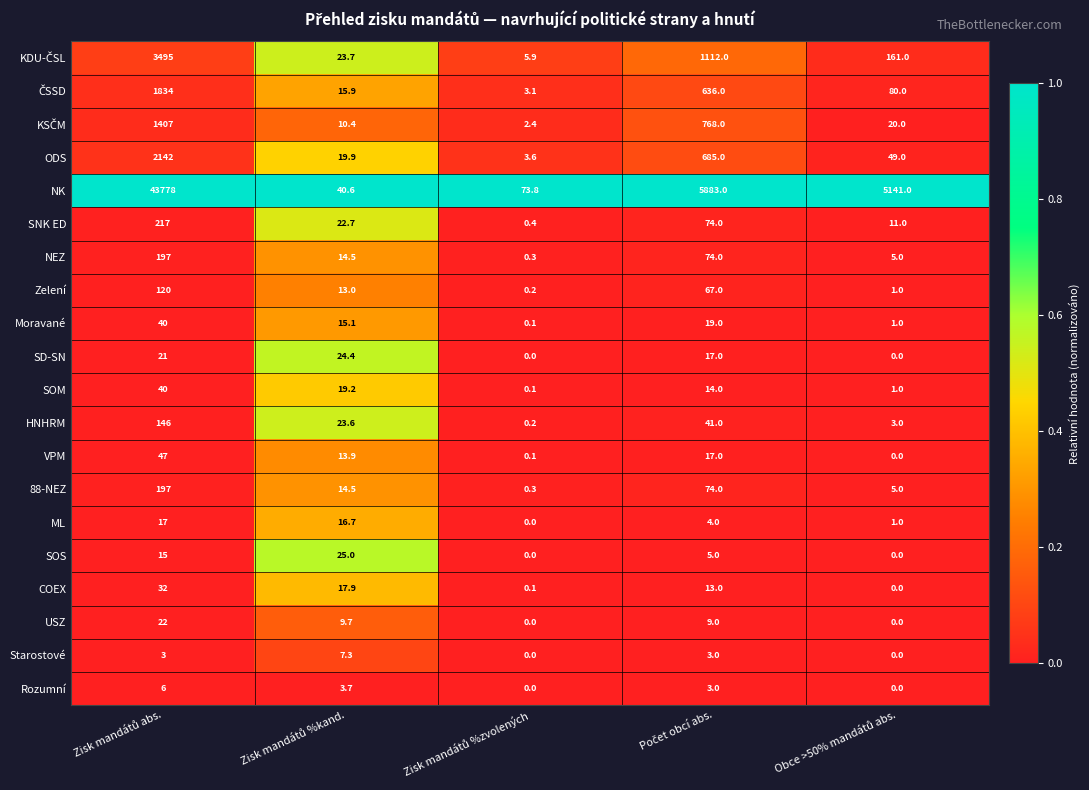

What is the difference between the second highest and minimum values in the Rozumní series?

3.7